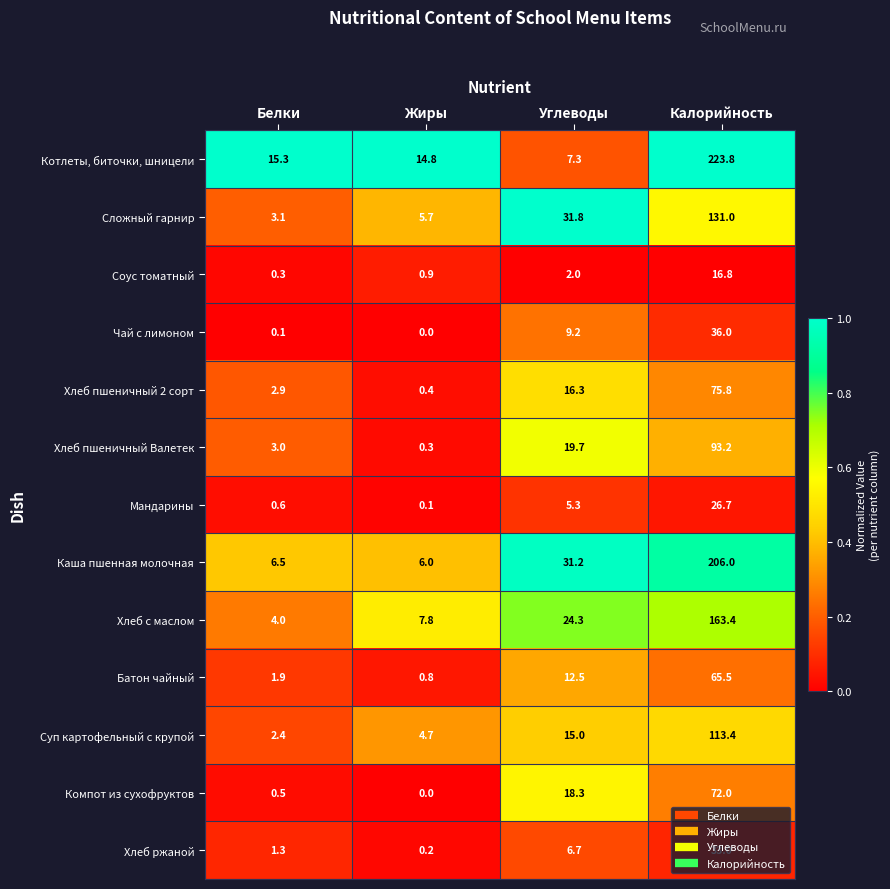

Which category has the lowest value across all series?

Жиры